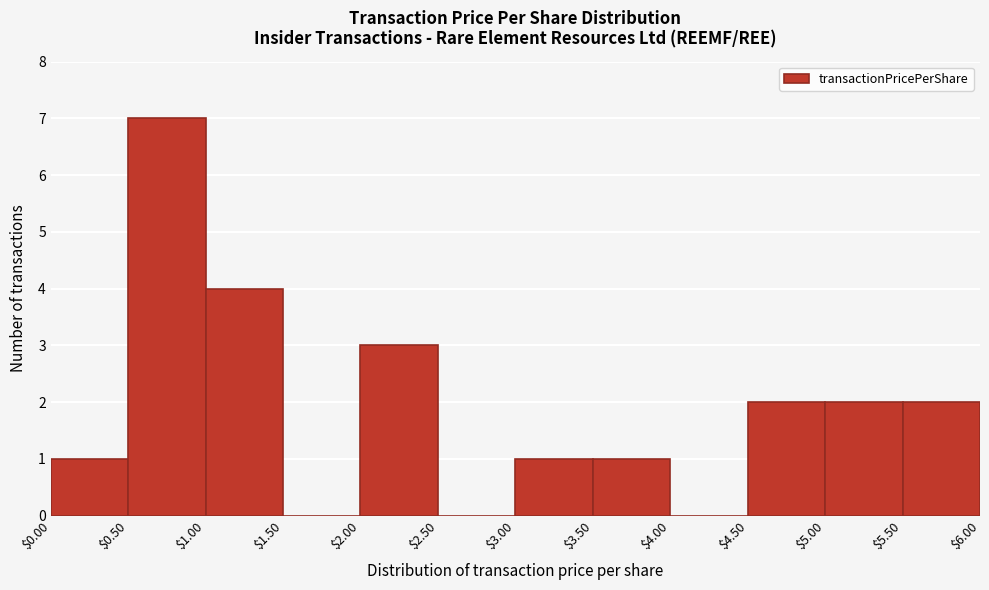

Over which range of the x-axis is the bar tallest?

$0.50 to $1.00